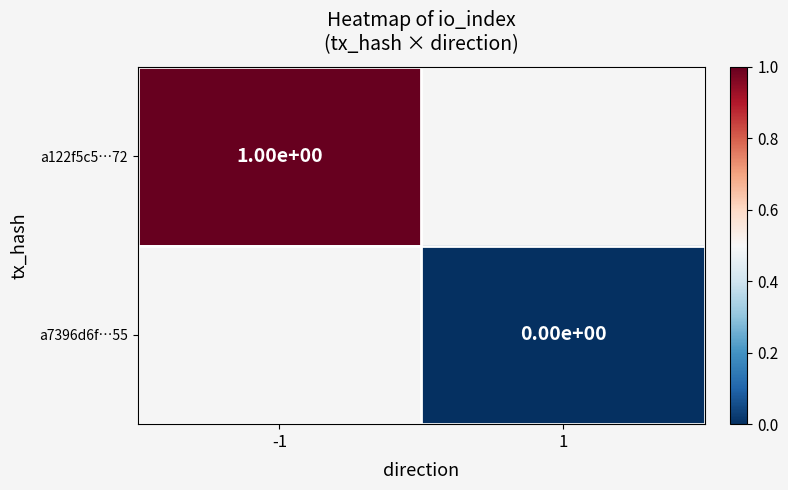

True or false: a122f5c5…72 has a value of 1 at -1.

True